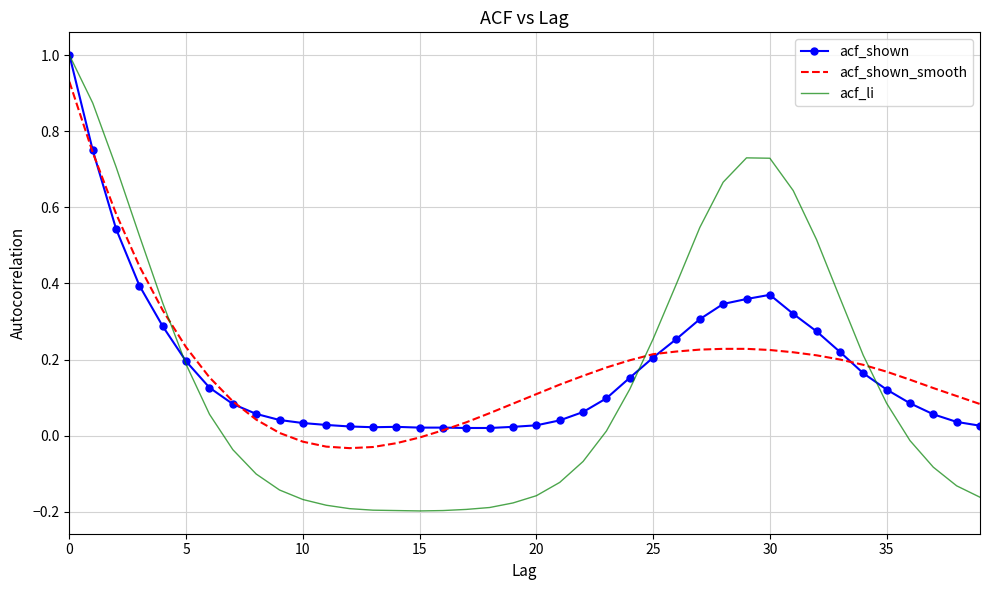

Which series has the largest range (max minus min)?

acf_li